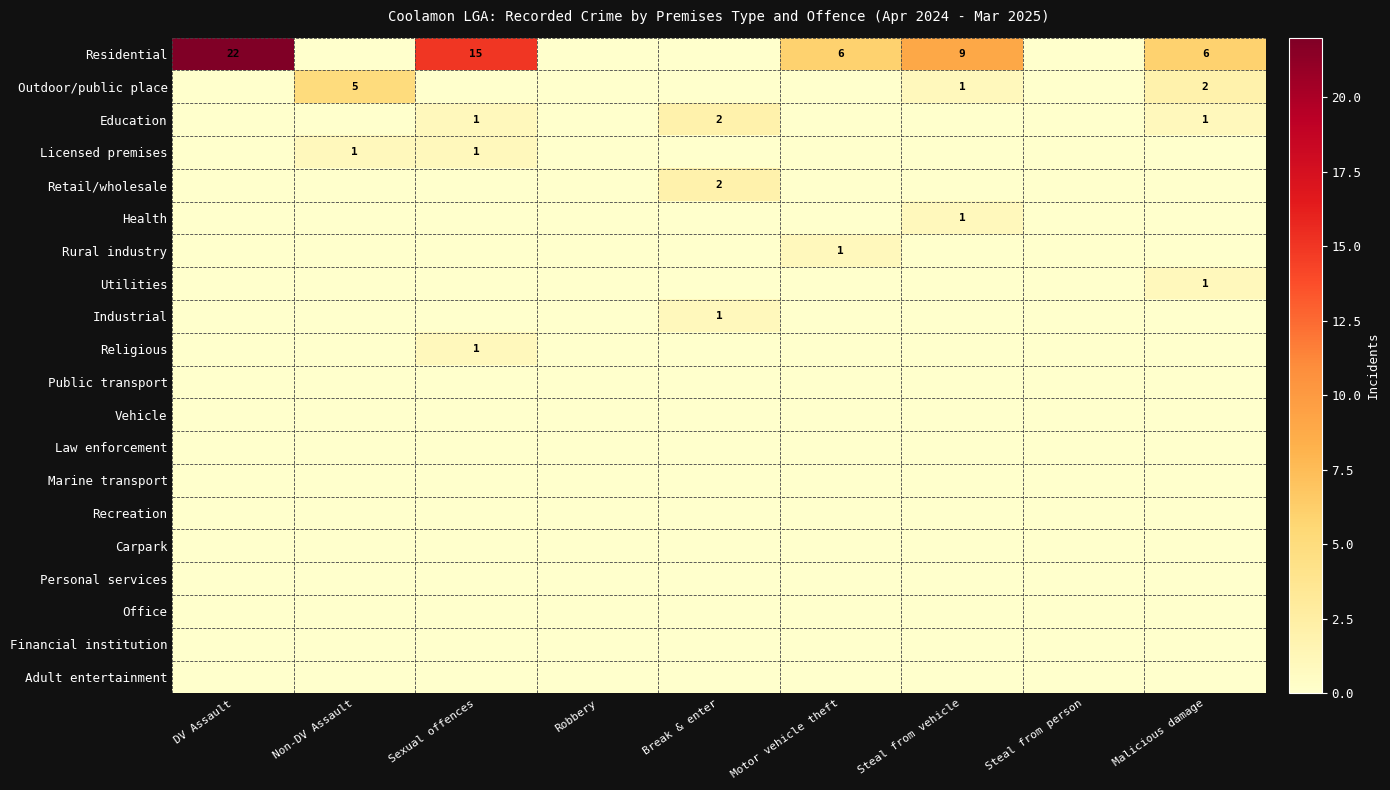

True or false: Licensed premises has a value of 0 at Non-DV Assault.

False